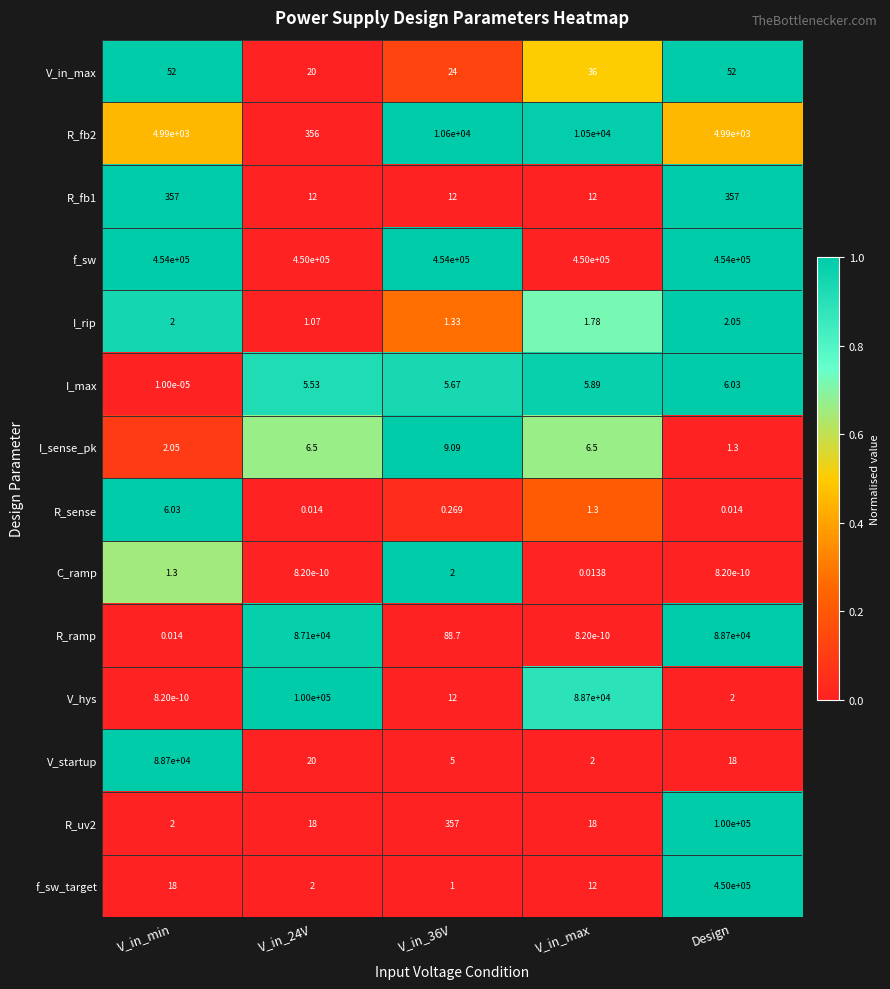

At which category is the sum across all series the highest?

Design